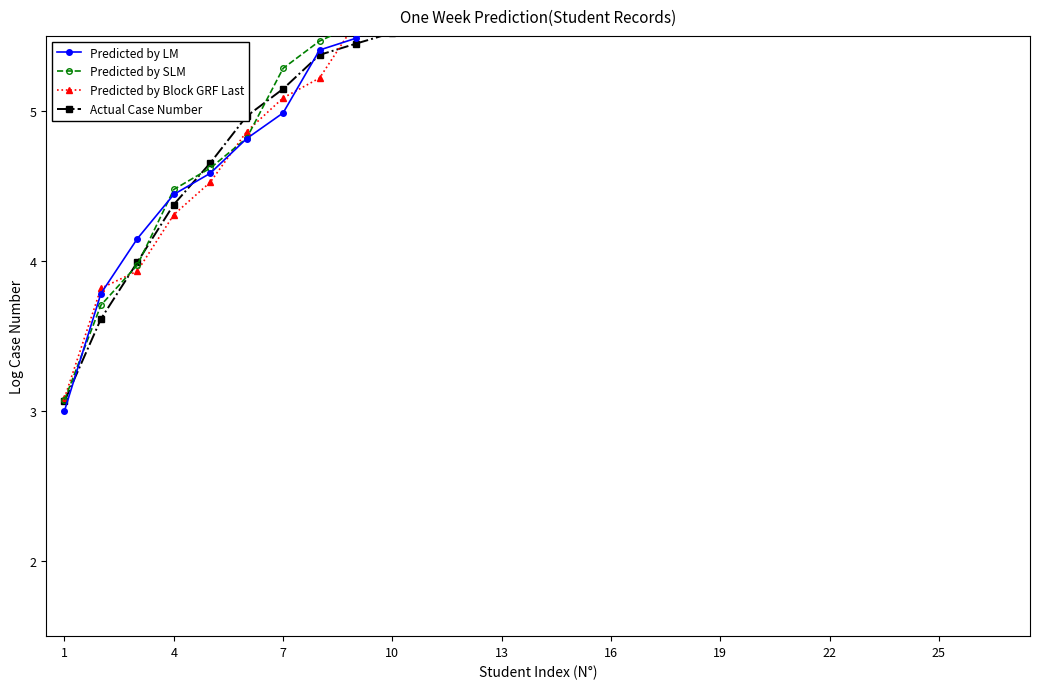

Rank the series by their maximum value, from lowest to highest.

Predicted by LM, Actual Case Number, Predicted by Block GRF Last, Predicted by SLM